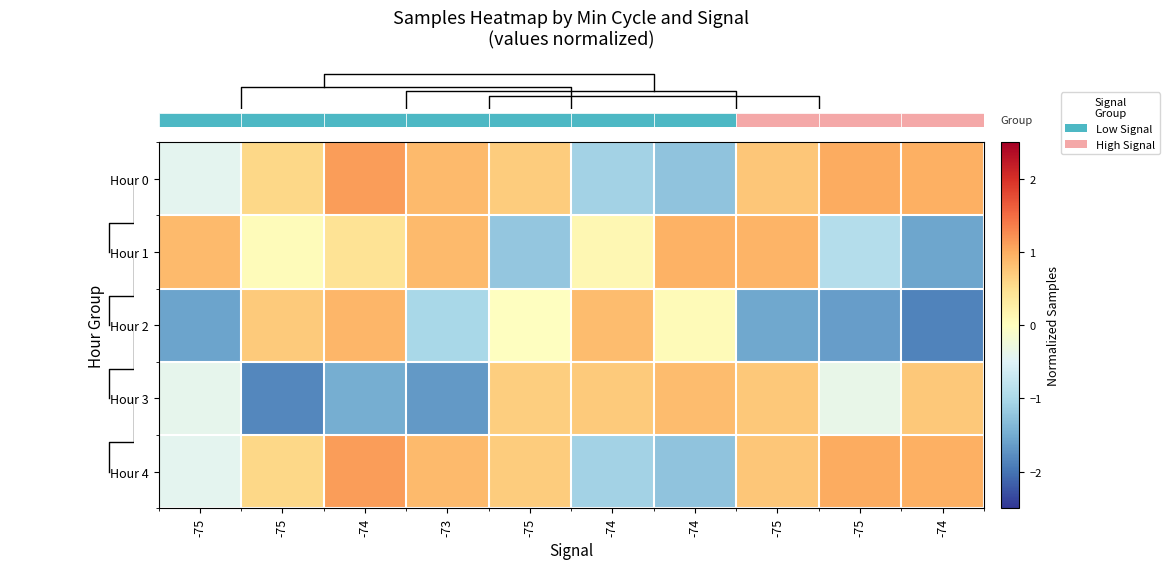

Which label corresponds to the smallest value in the chart?

-74